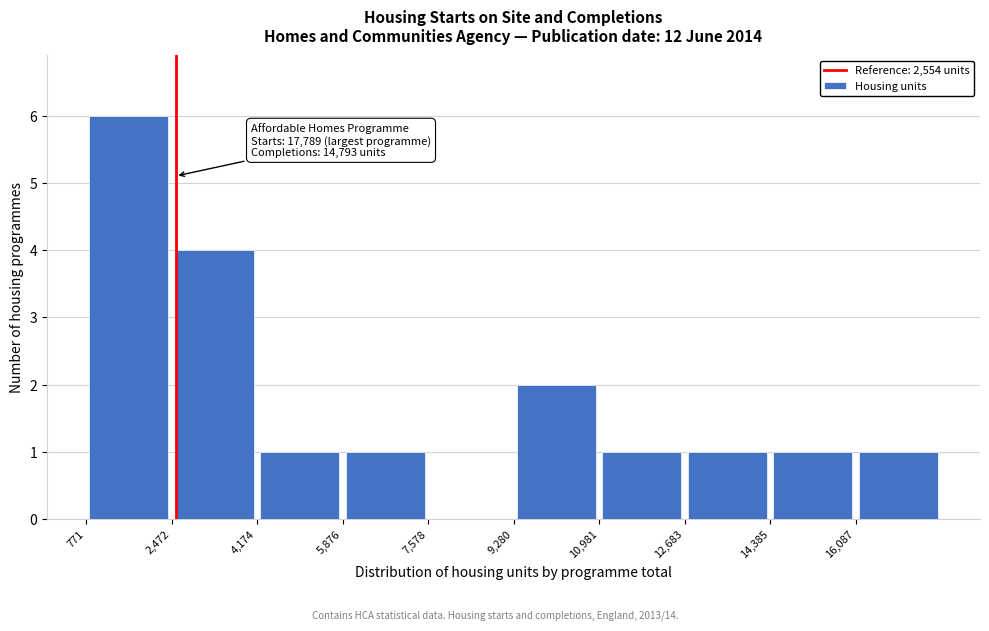

Over which range of the x-axis is the bar tallest?

800 to 2400